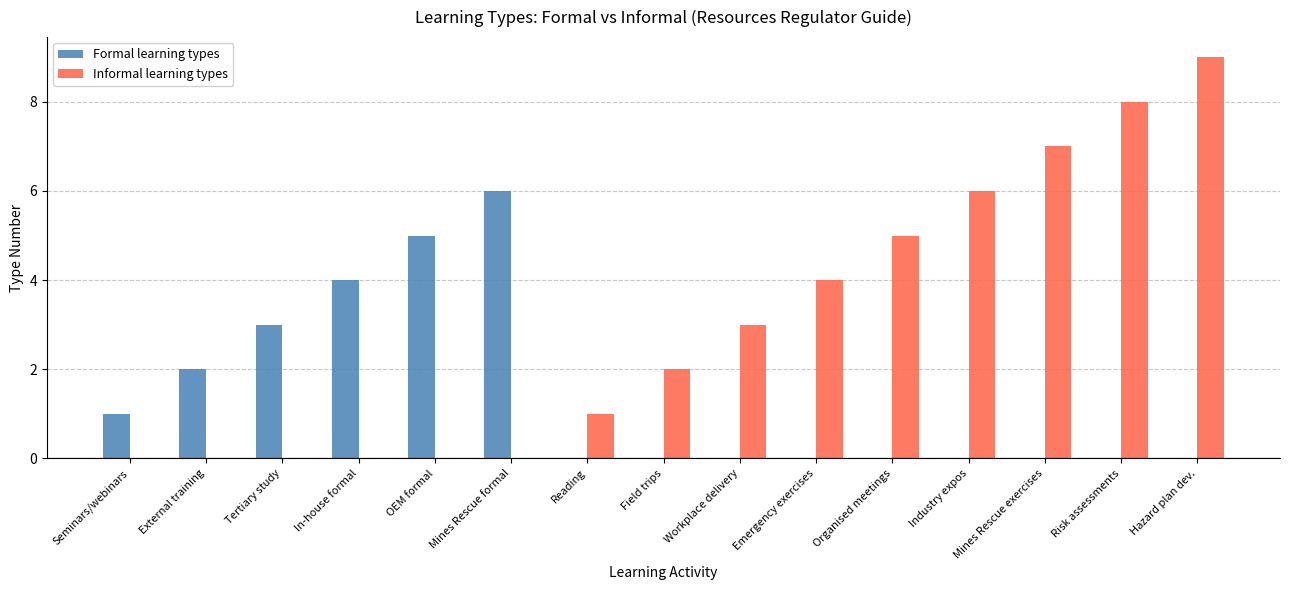

True or false: Formal learning types has a value of -2 at Organised meetings.

False